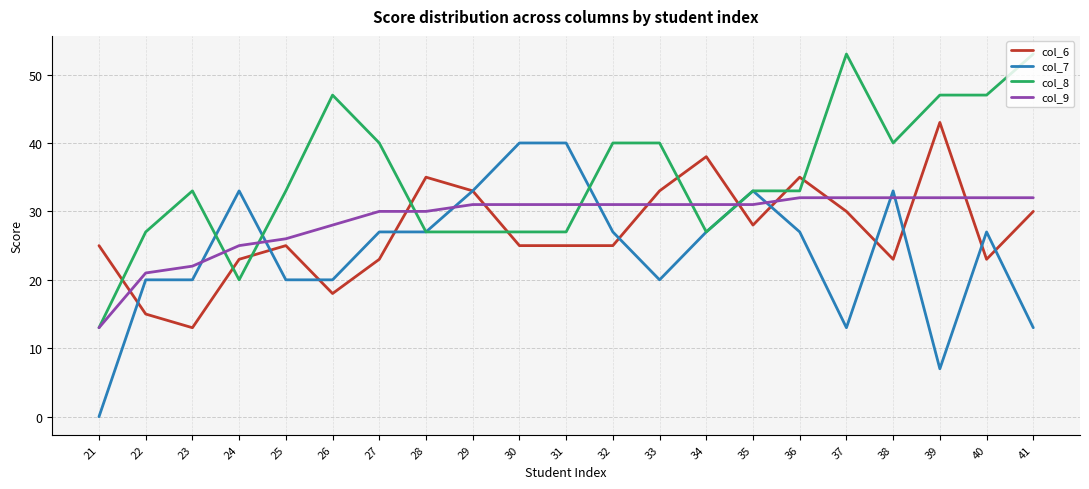

Which series has the largest total across all categories?

col_8